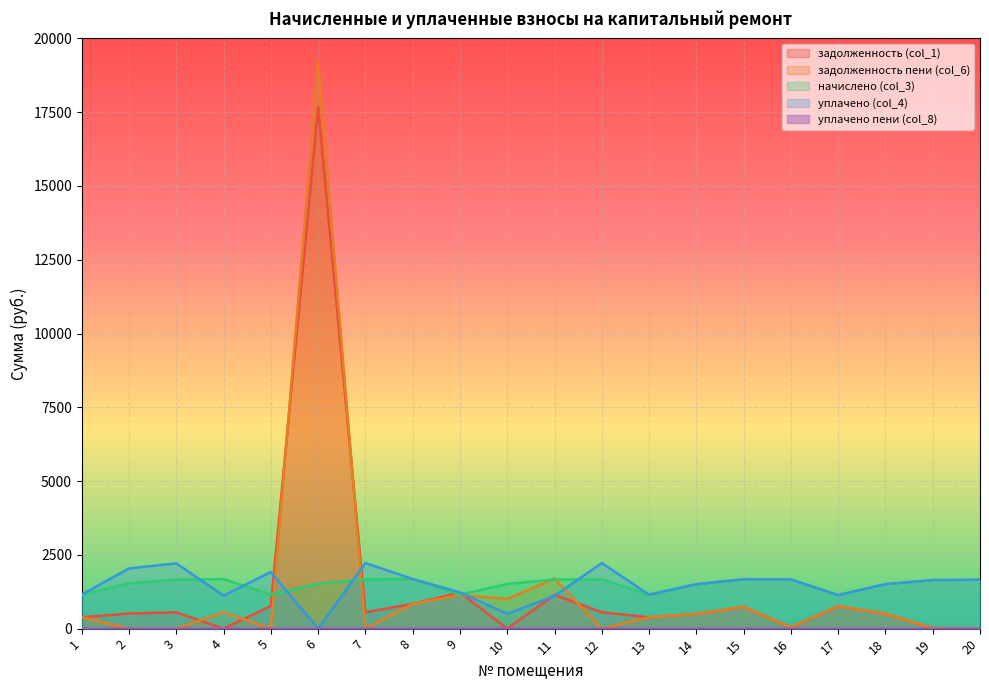

Reading left to right, list all the values displayed in this chart.

задолженность (col_1): 1=384.7	2=511.6	3=553.0	4=0.0	5=766.9	6=17677.4	7=556.5	8=836.1	9=1222.6	10=0.0	11=1141.9	12=555.5	13=383.4	14=501.4	15=738.6	16=45.8	17=757.1	18=505.0	19=19.3	20=12.6
задолженность пени (col_6): 1=384.7	2=1.6	3=0.0	4=559.2	5=0.0	6=19196.5	7=1.0	8=836.1	9=1143.8	10=1007.8	11=1697.4	12=0.0	13=383.4	14=501.4	15=738.6	16=45.8	17=757.1	18=505.0	19=19.3	20=12.6
начислено (col_3): 1=1154.0	2=1530.1	3=1659.2	4=1677.6	5=1150.3	6=1519.0	7=1666.5	8=1681.3	9=1150.3	10=1511.7	11=1666.5	12=1666.5	13=1150.3	14=1504.3	15=1673.9	16=1666.5	17=1135.6	18=1508.0	19=1644.4	20=1655.5
уплачено (col_4): 1=1154.0	2=2040.2	3=2212.2	4=1118.4	5=1917.2	6=0.0	7=2222.0	8=1681.3	9=1229.1	10=503.9	11=1111.0	12=2222.0	13=1150.3	14=1504.3	15=1673.9	16=1666.5	17=1135.6	18=1508.0	19=1644.4	20=1655.5
уплачено пени (col_8): 1=0.0	2=0.0	3=0.0	4=0.0	5=0.1	6=0.0	7=0.0	8=0.0	9=0.0	10=1.1	11=0.0	12=0.0	13=0.0	14=0.0	15=0.0	16=0.0	17=0.0	18=0.0	19=0.0	20=0.0